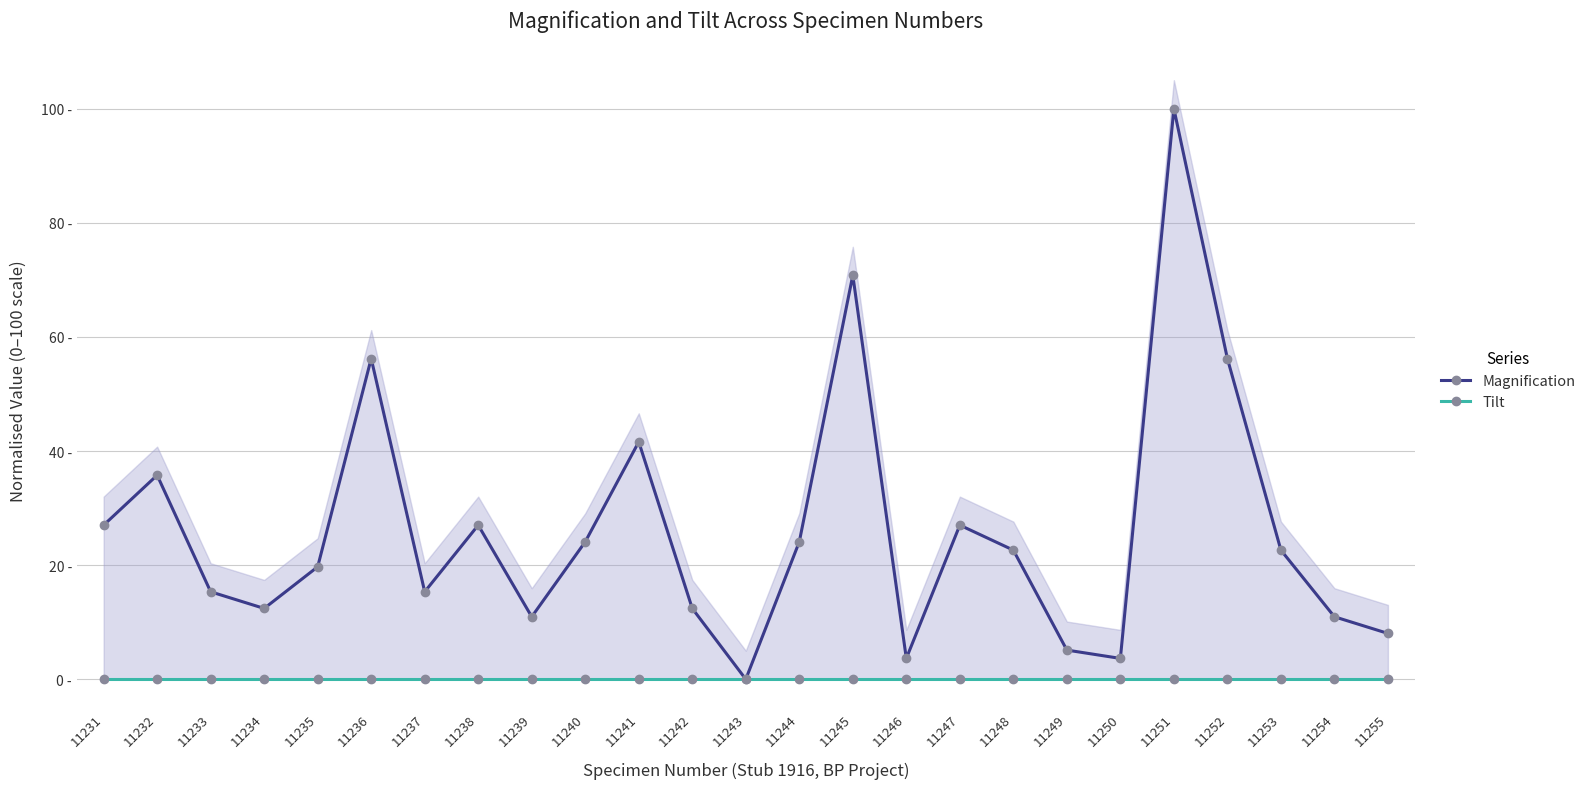

List the series in order of their peak value, highest first.

Magnification, Tilt